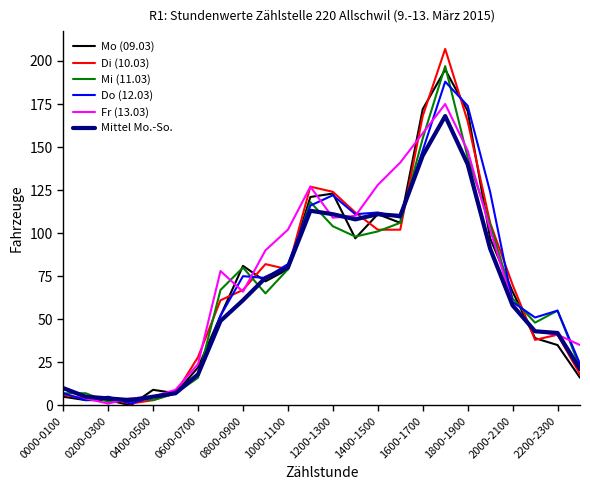

What is the greatest value displayed?

207